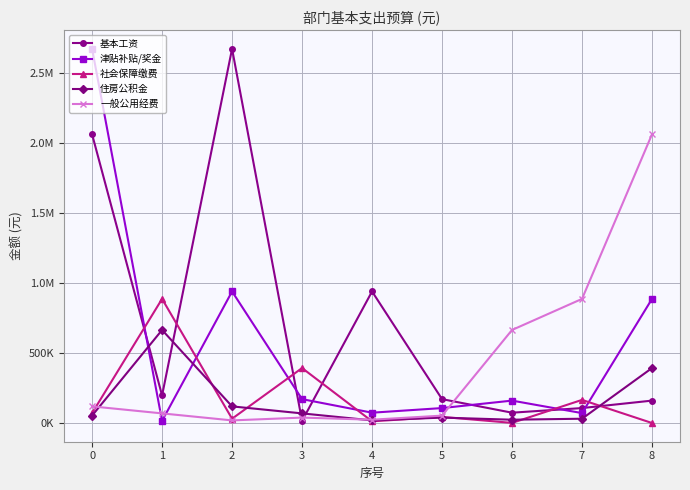

How many interior local peaks does the 住房公积金 series have?

2